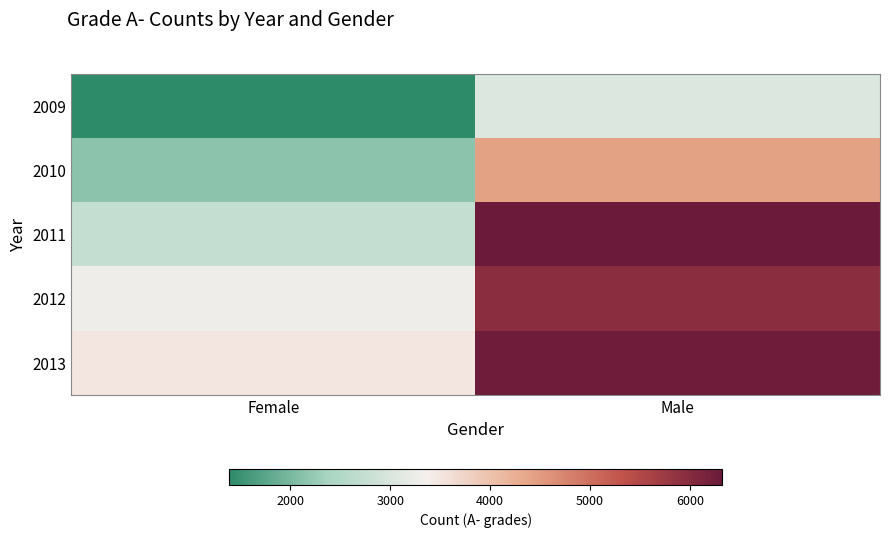

At how many categories does at least one series exceed 5325?

1